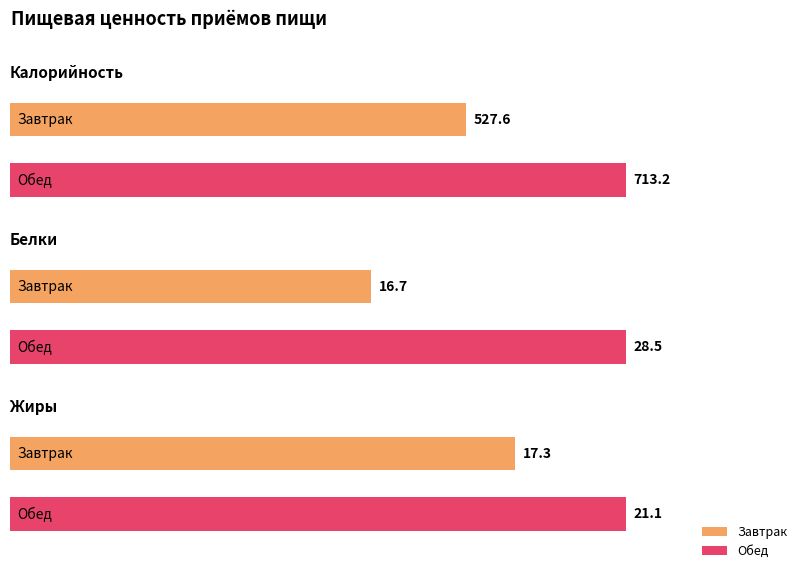

What is the difference between the highest and lowest values at Обед?

692.1